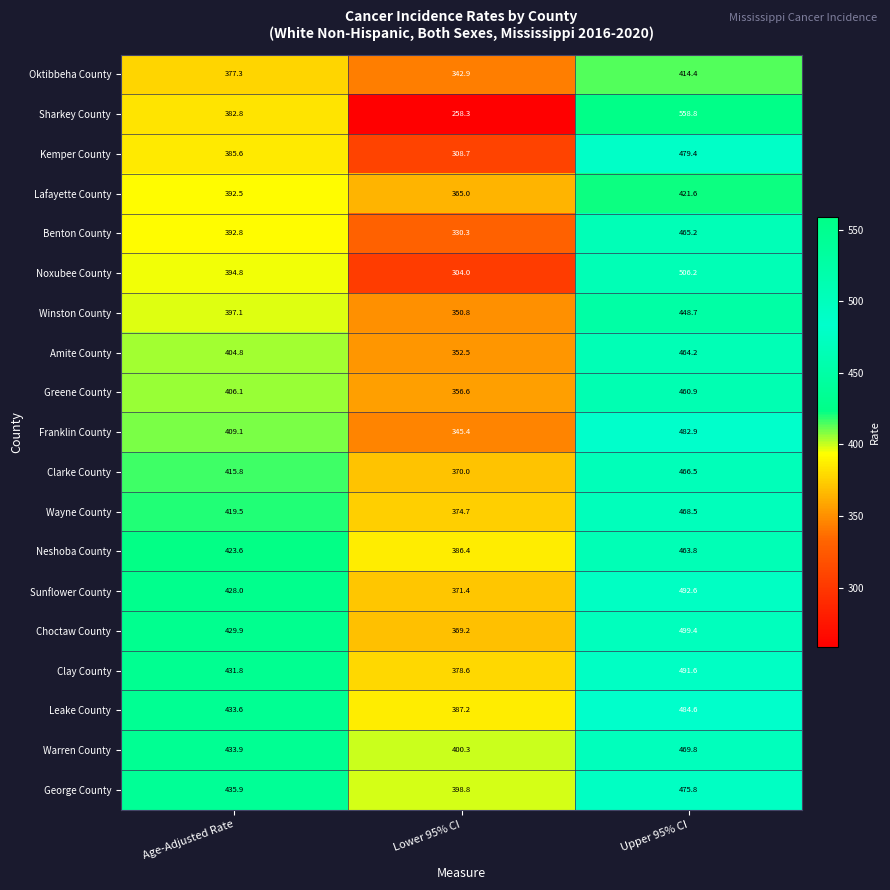

What is the minimum value shown in the chart?

258.3